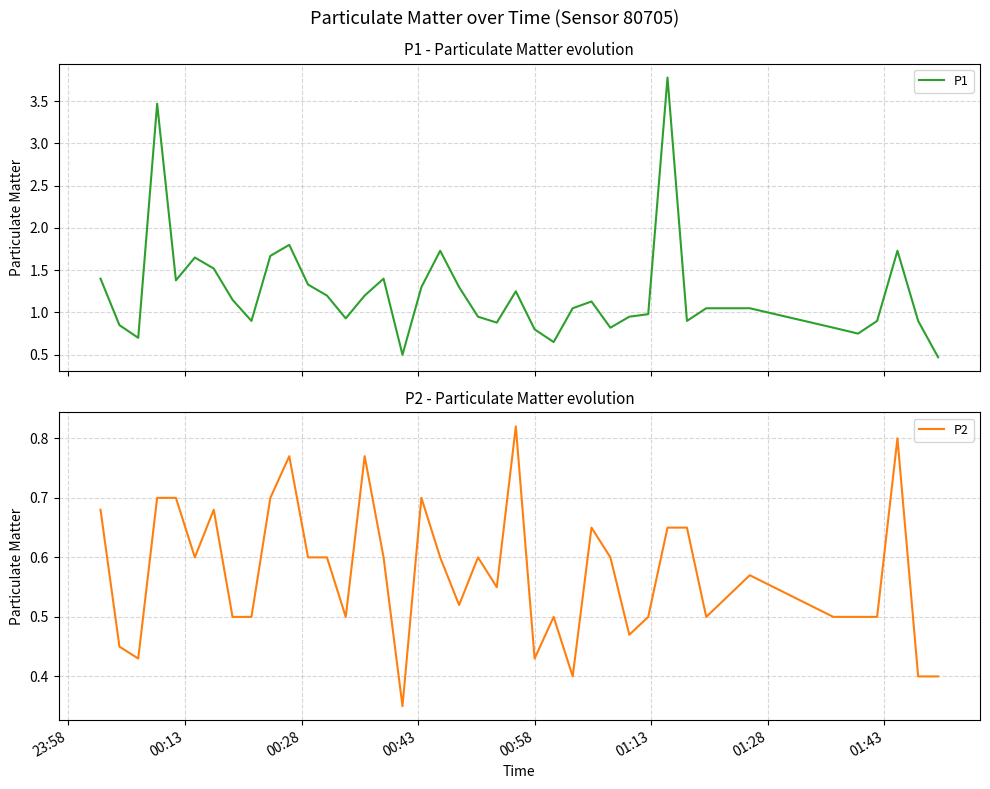

What is the highest value of the P1 series?

3.8